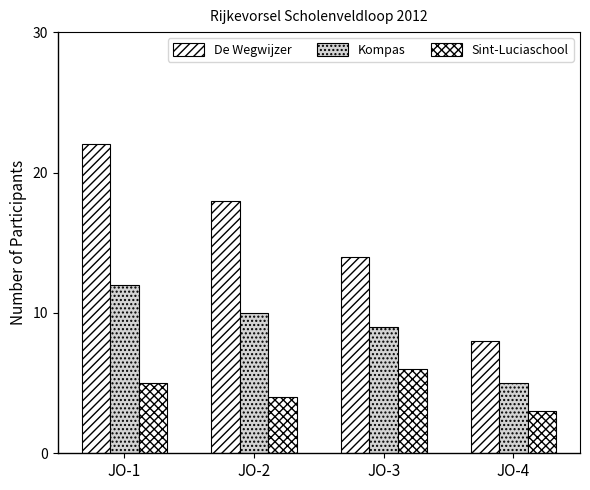

True or false: De Wegwijzer has a value of 22 at JO-1.

True